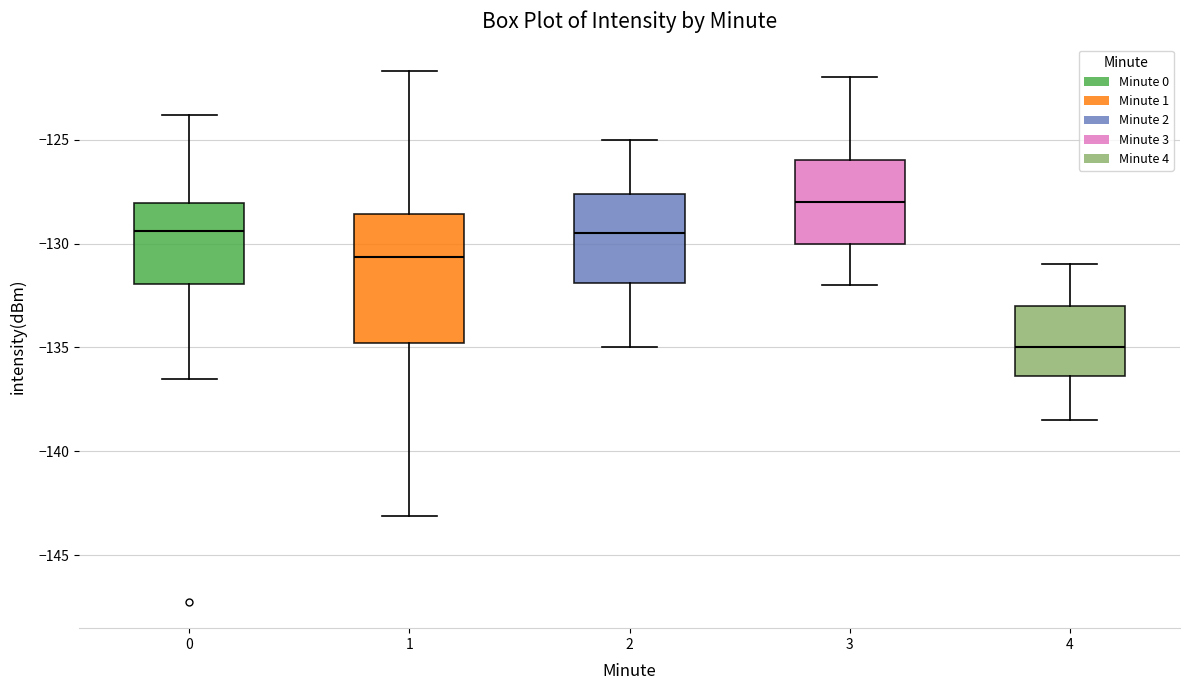

Reading left to right, transcribe this box plot: for each box, give where its median line is, the range the box spans, and where its two whiskers end, as read against the y-axis. The values are not printed on the chart, so give them approximately, as read against the axis.

0: median -129.5, box -132.0 to -128.0, whiskers -136.5 to -124.0
1: median -130.5, box -135.0 to -128.5, whiskers -143.0 to -121.5
2: median -129.5, box -132.0 to -127.5, whiskers -135.0 to -125.0
3: median -128.0, box -130.0 to -126.0, whiskers -132.0 to -122.0
4: median -135.0, box -136.5 to -133.0, whiskers -138.5 to -131.0